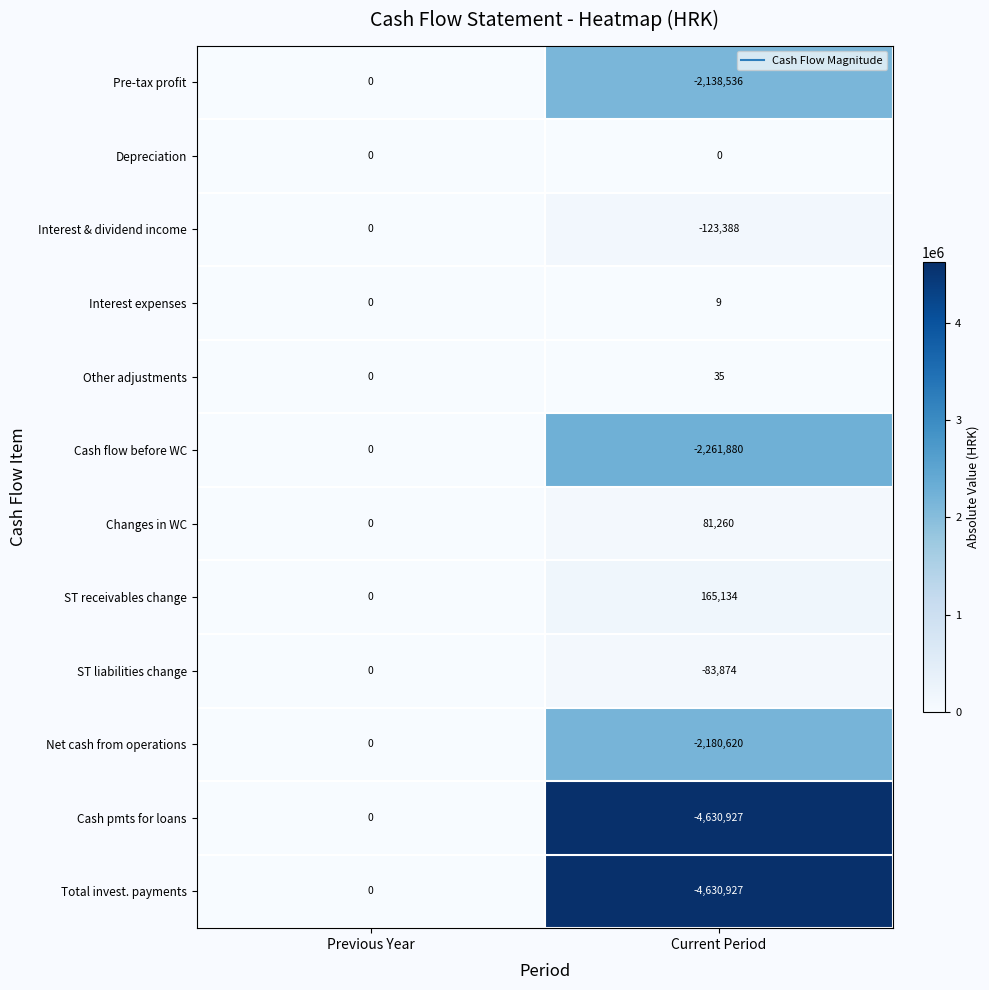

Is it true that ST liabilities change equals -83874 at Current Period?

True